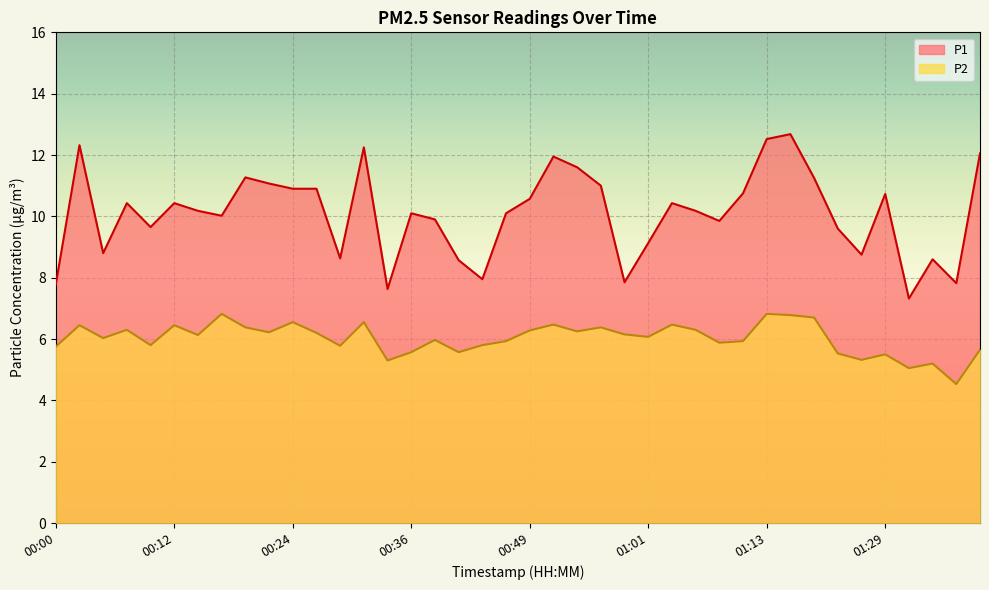

What is the label of the 33rd point from the left?

01:18